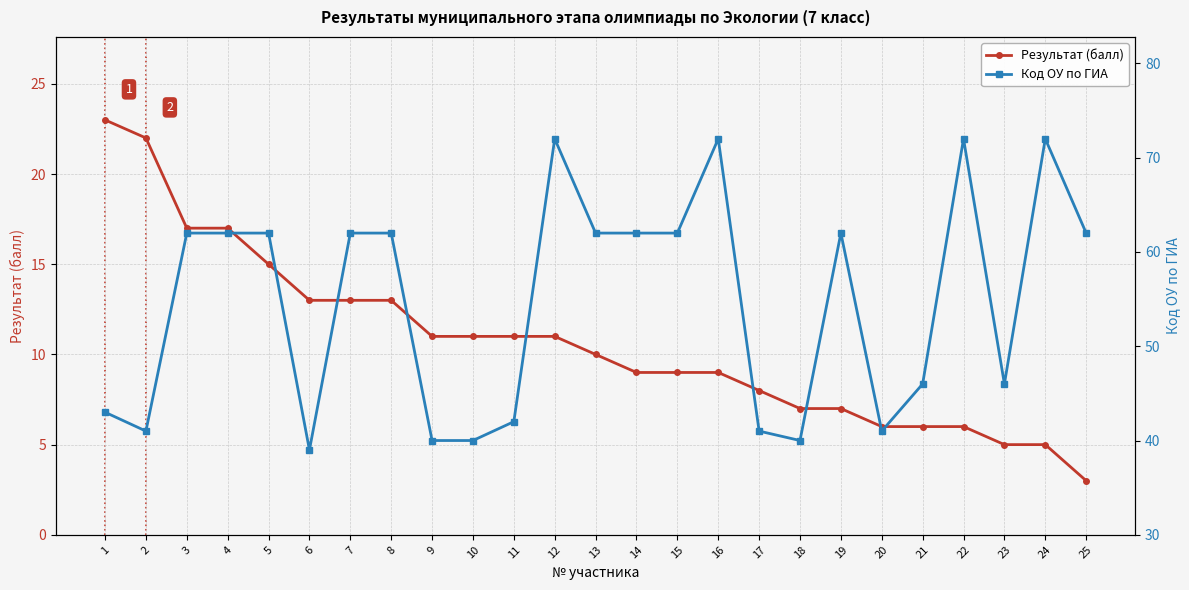

What is the value of the Код ОУ по ГИА point at the 12th from the left?

72